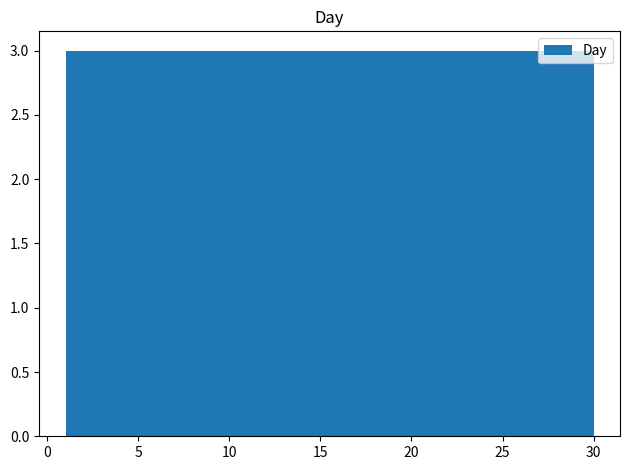

Reading left to right, transcribe this chart: for each bar, give the range it covers on the x-axis and its height. Neither the bar edges nor the heights are printed on the chart, so give them approximately, as read against the axes.

1.0 to 3.9: 3
3.9 to 6.8: 3
6.8 to 9.7: 3
9.7 to 12.6: 3
12.6 to 15.5: 3
15.5 to 18.4: 3
18.4 to 21.3: 3
21.3 to 24.2: 3
24.2 to 27.1: 3
27.1 to 30.0: 3